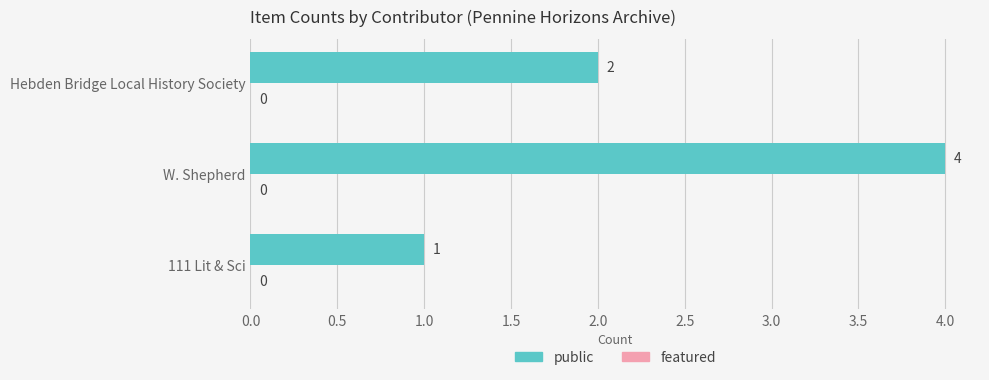

Does the chart contain stacked bars?

No